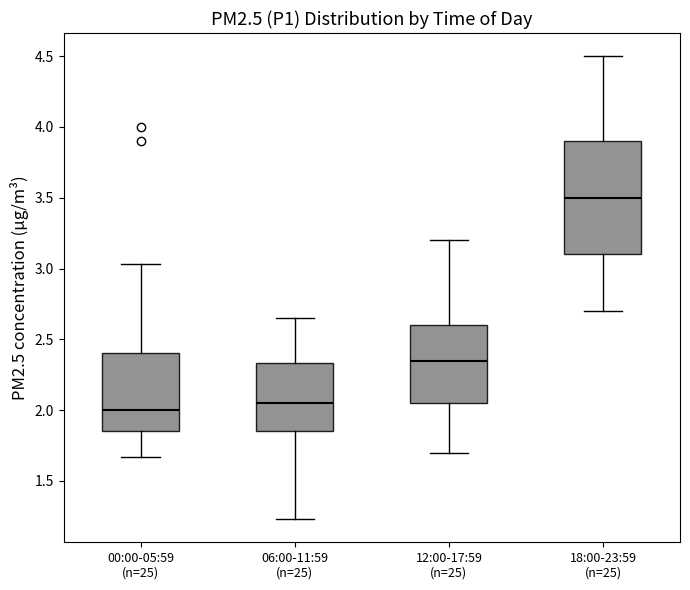

Reading left to right, read every box against the y-axis: the position of its median line, the range the box covers, and the ends of its whiskers. The values are not printed on the chart, so give them approximately, as read against the axis.

00:00-05:59 (n=25): median 2.00, box 1.85 to 2.40, whiskers 1.65 to 3.05
06:00-11:59 (n=25): median 2.05, box 1.85 to 2.35, whiskers 1.25 to 2.65
12:00-17:59 (n=25): median 2.35, box 2.05 to 2.60, whiskers 1.70 to 3.20
18:00-23:59 (n=25): median 3.50, box 3.10 to 3.90, whiskers 2.70 to 4.50